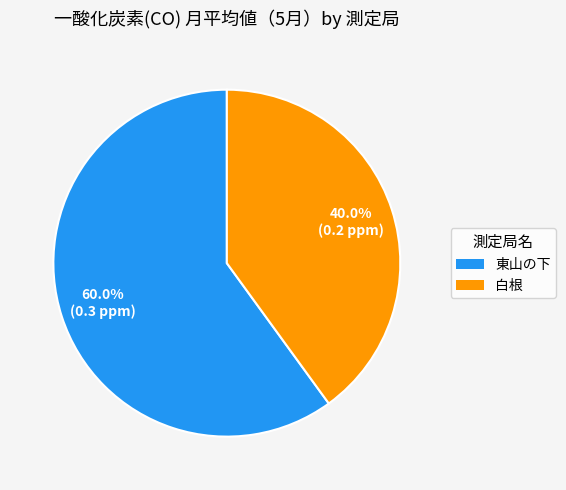

Count the number of slices in the pie.

2